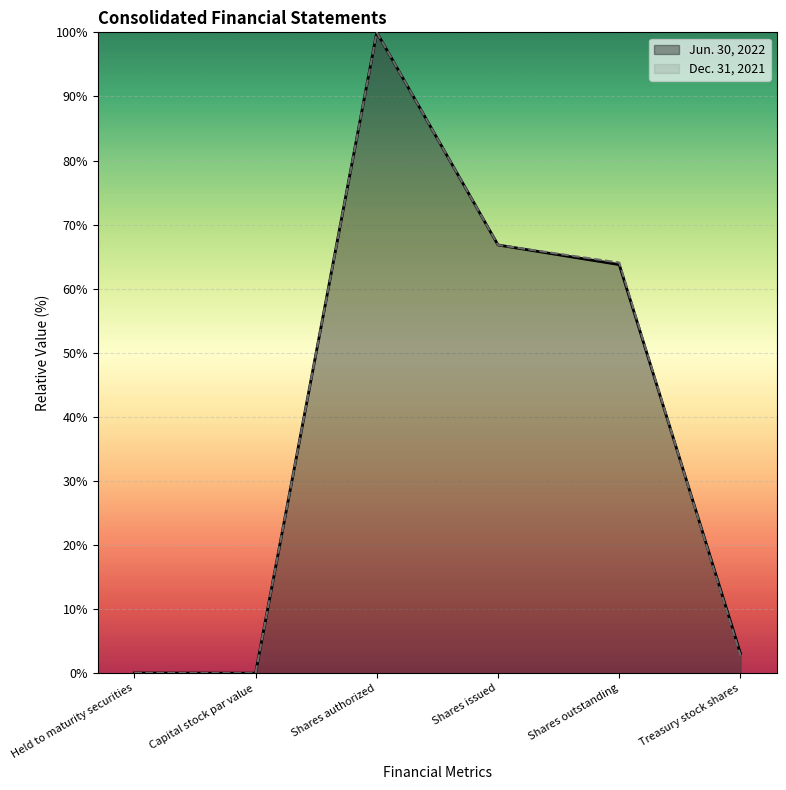

Is it true that Dec. 31, 2021 equals 4.6 at Treasury stock shares?

False